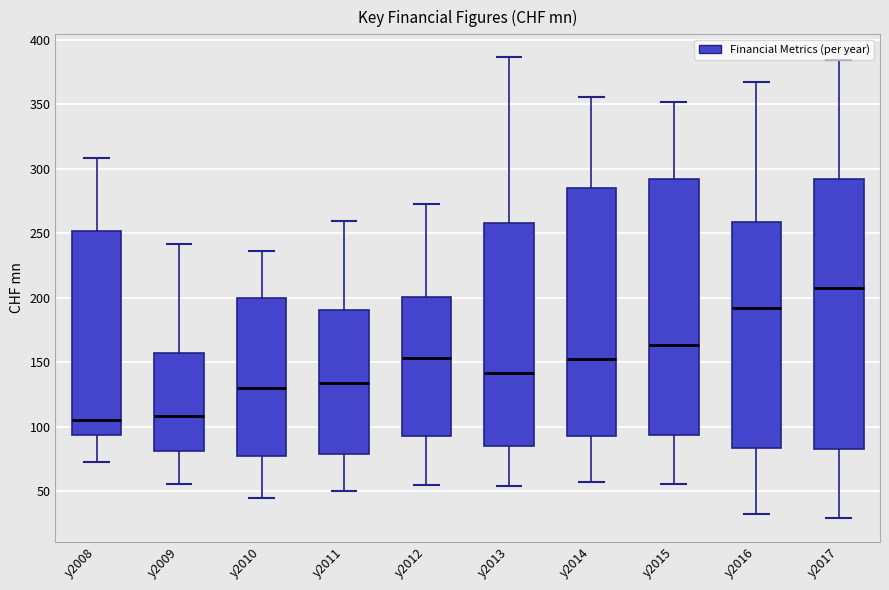

Which box is the tallest, from its lower edge to its upper edge?

y2017